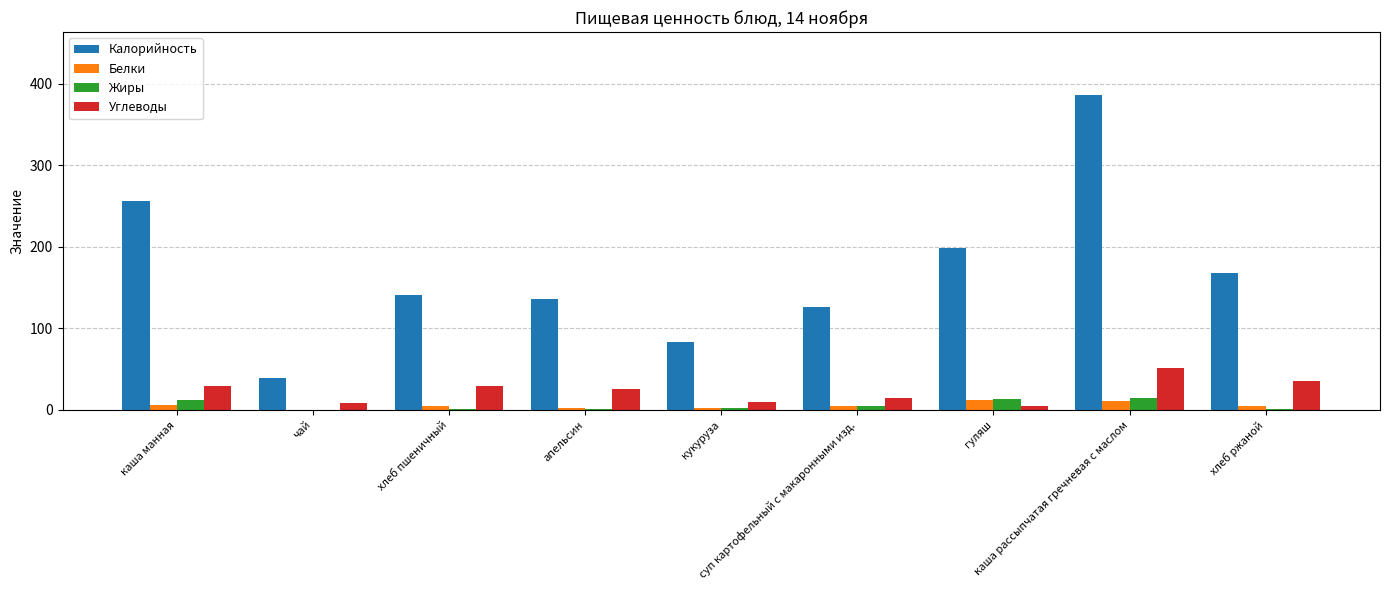

What is the maximum value shown in the chart?

386